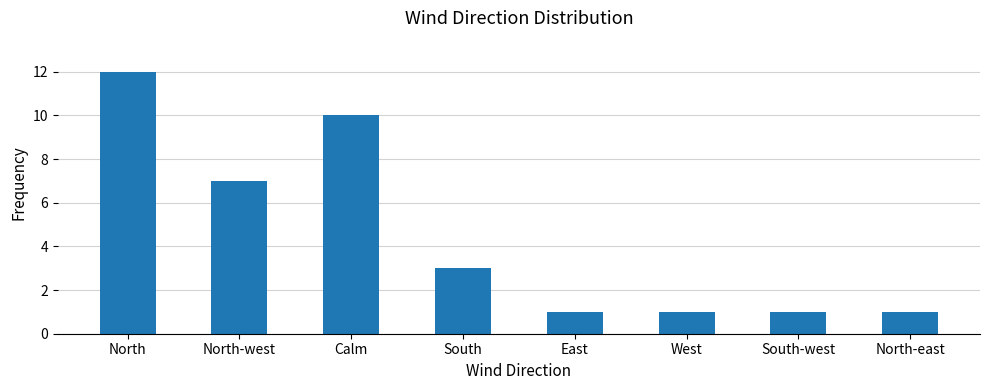

Count the number of data series in this chart.

1